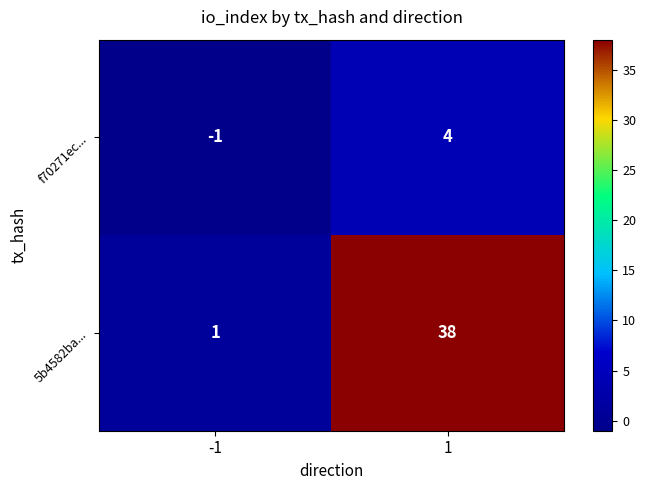

True or false: f70271ec... has a value of -1 at -1.

True